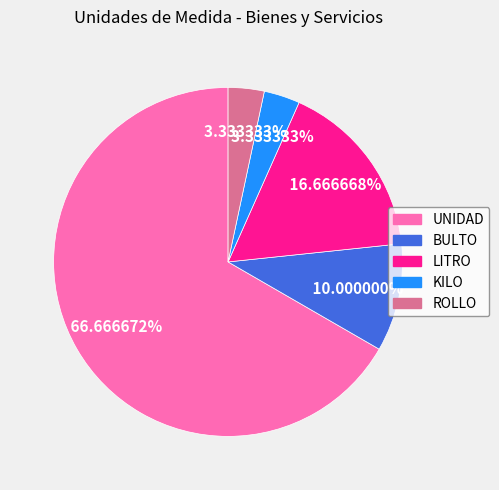

Is there a majority slice in this chart?

Yes